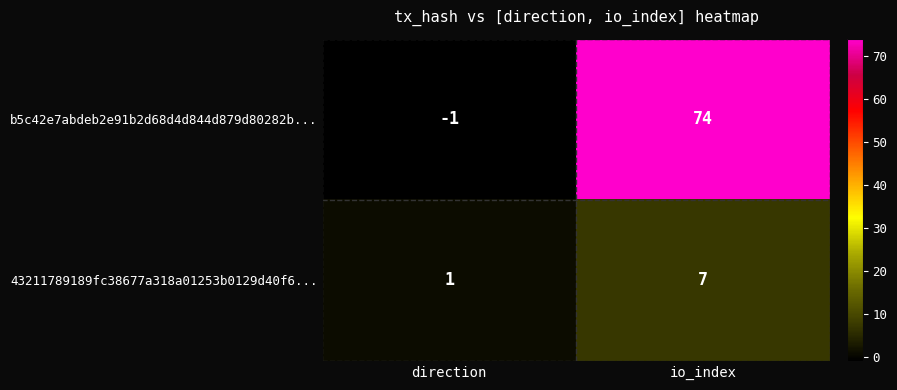

What is the highest value of the 43211789189fc38677a318a01253b0129d40f6... series?

7